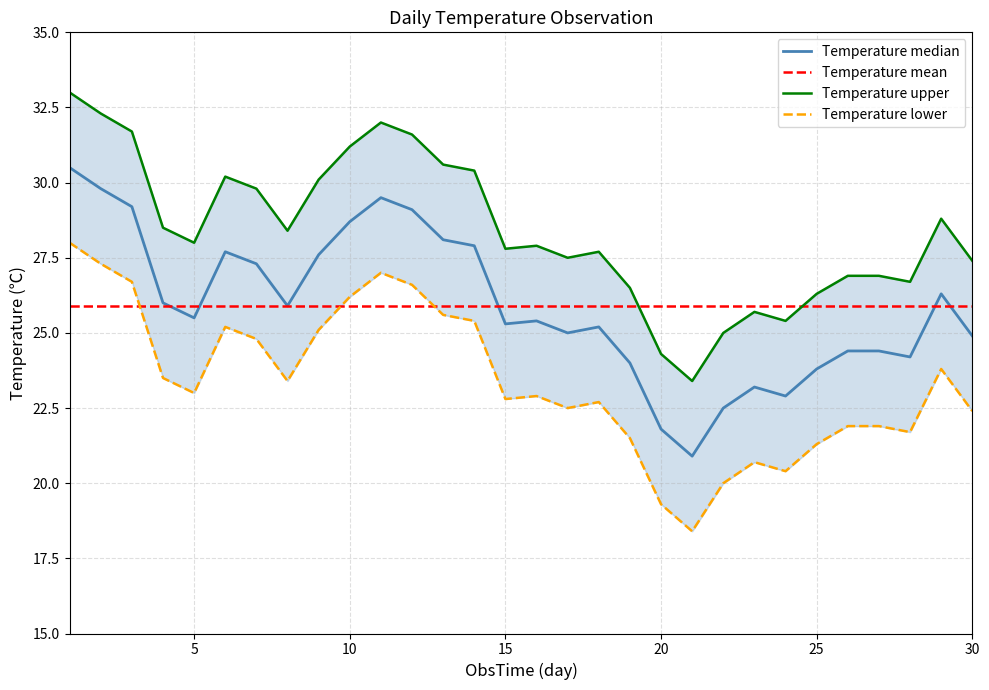

True or false: Temperature median and Temperature upper intersect in this chart.

False